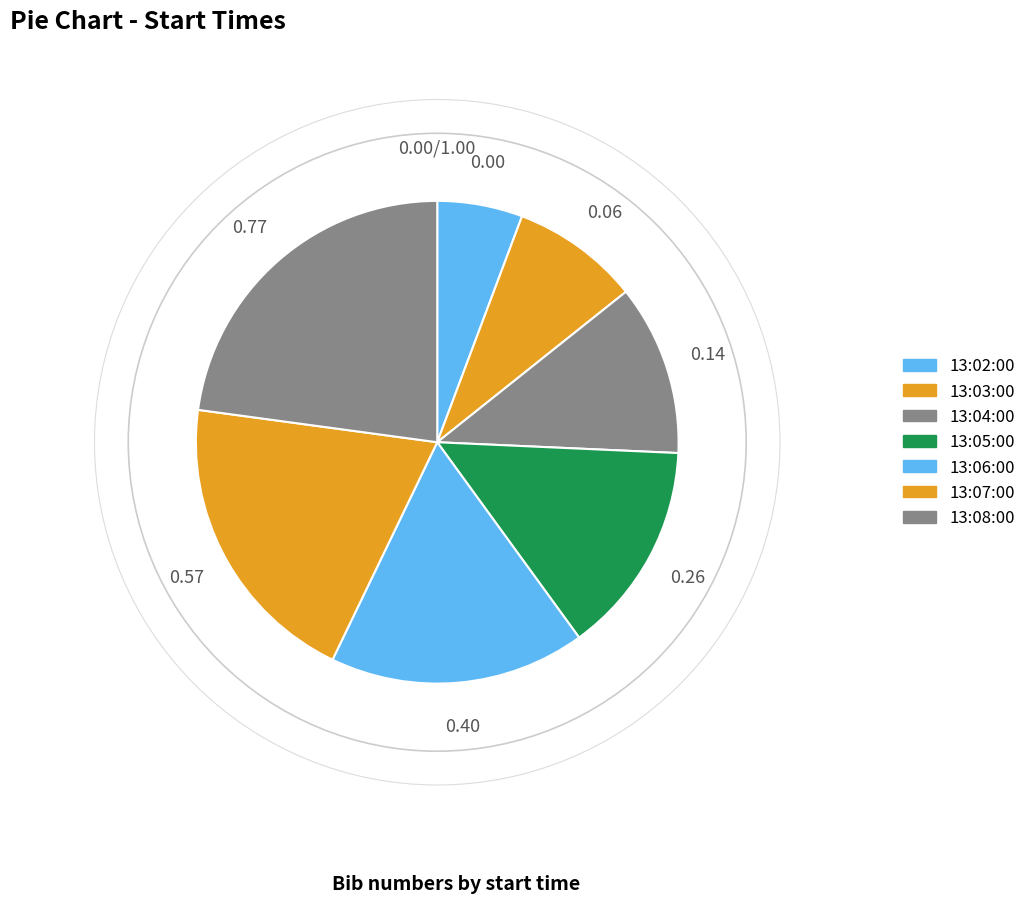

To the nearest percent, what is the difference between the largest and smallest slice percentages?

17%